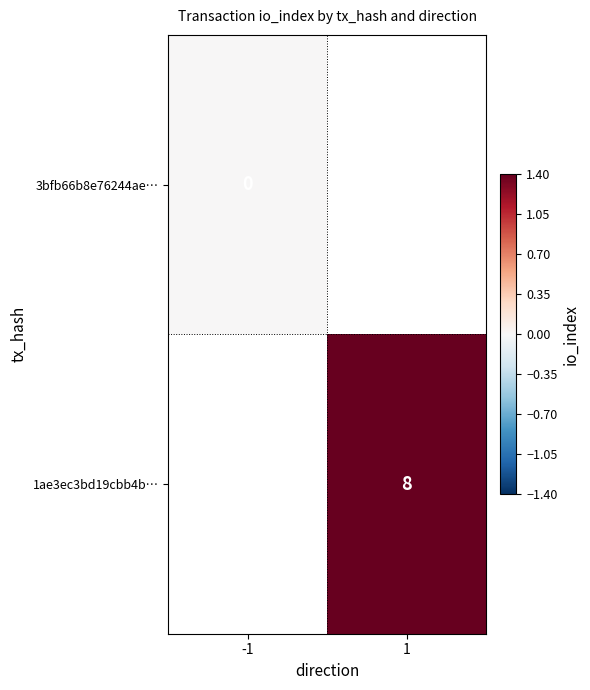

The value of 1ae3ec3bd19cbb4b… at 1 is 14. True or false?

False